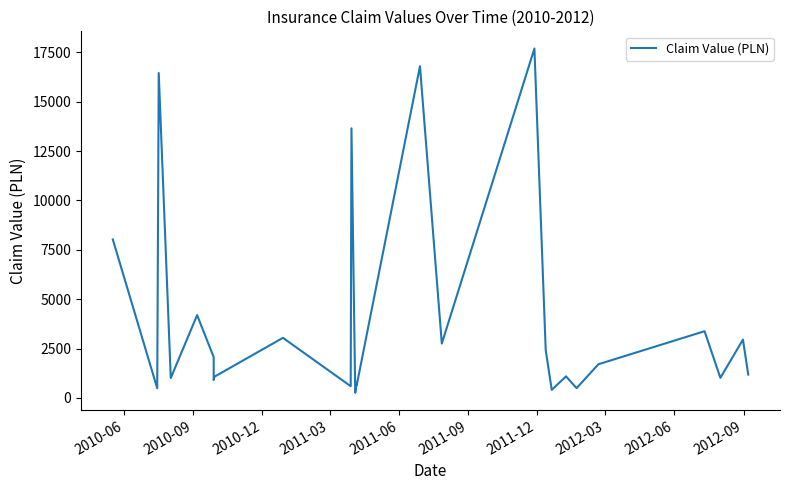

How many lines are shown in the chart?

1